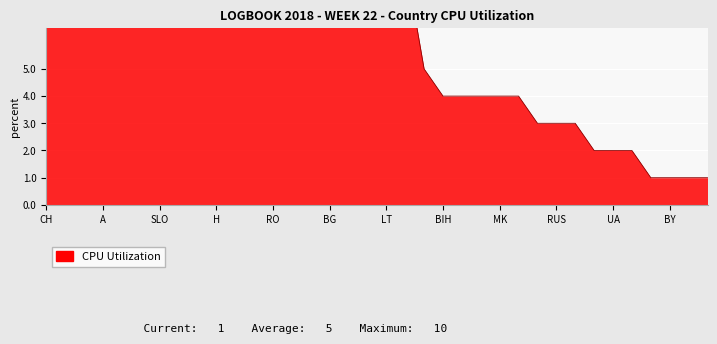

Rank the categories by value from lowest to highest.

GR, BY, IRL, RKS, DK, UA, SCO, L, RUS, LV, BIH, TR, HR, MK, MD, S, B, CH, D, PL, A, F, I, SLO, GB, E, H, CZ, SK, RO, NL, FL, BG, P, SRB, LT